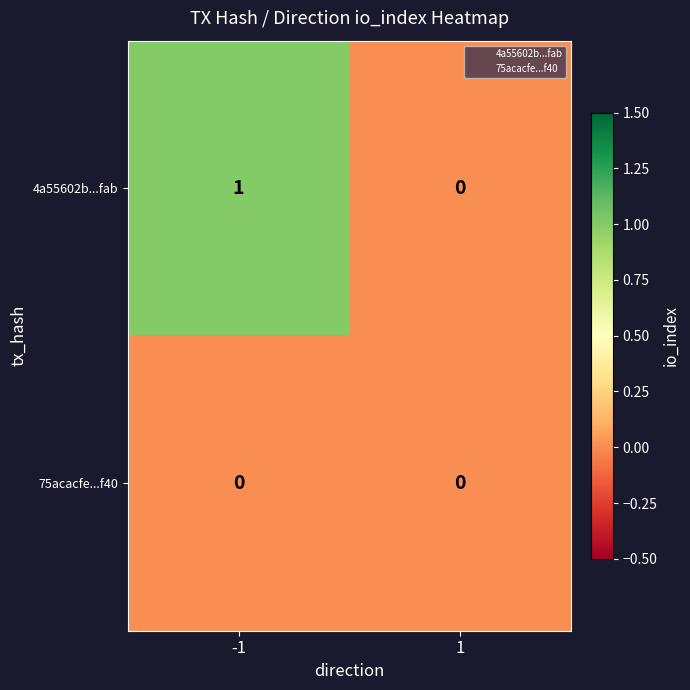

How many categories are shown in the chart?

2